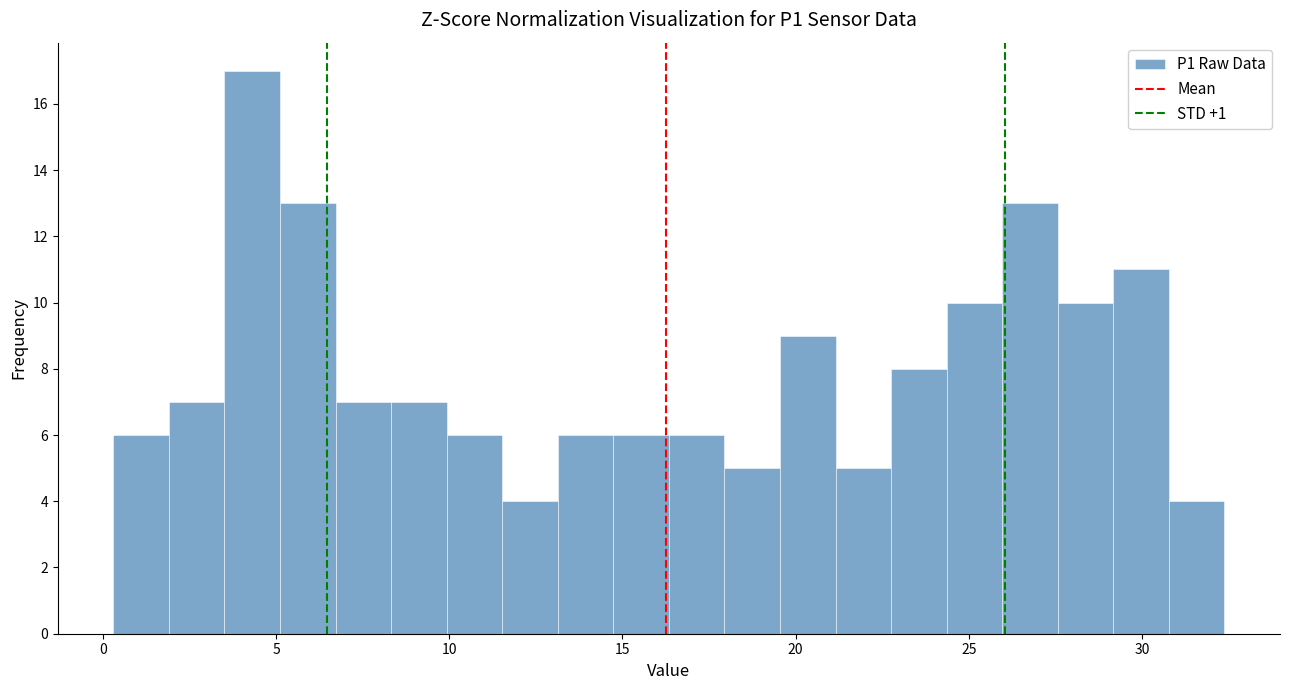

Around what value on the x-axis is the tallest bar? Give the approximate position of its centre, as read against the axis.

4.5